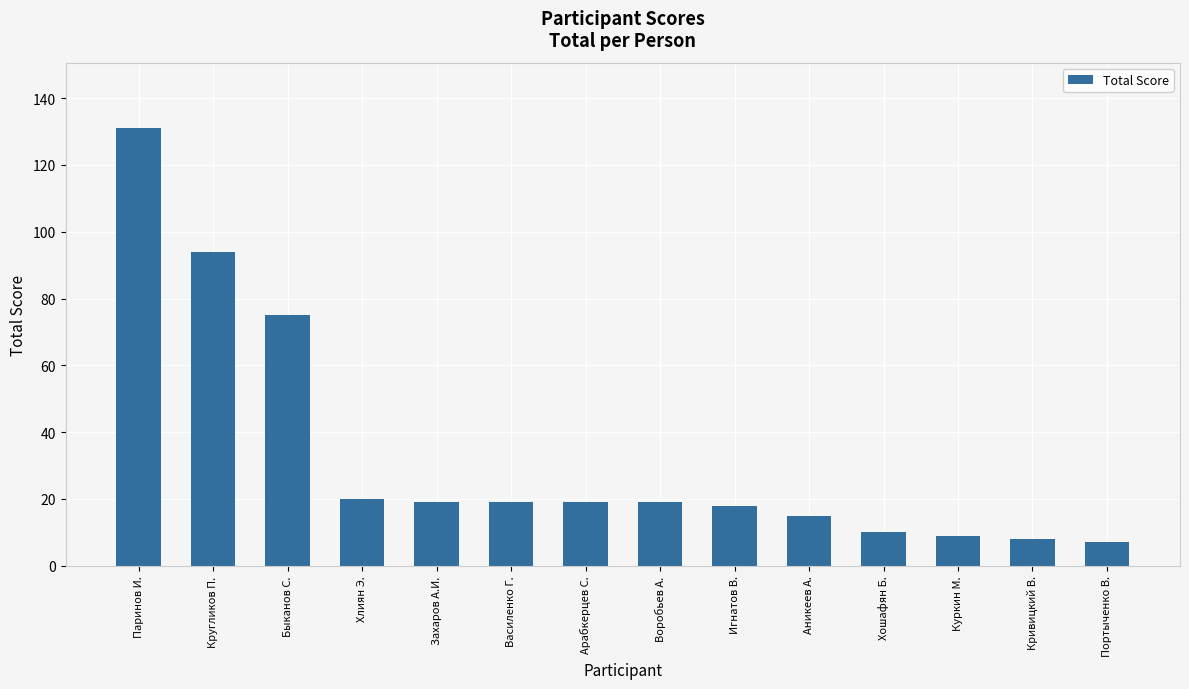

What position from the right is Василенко Г.?

9